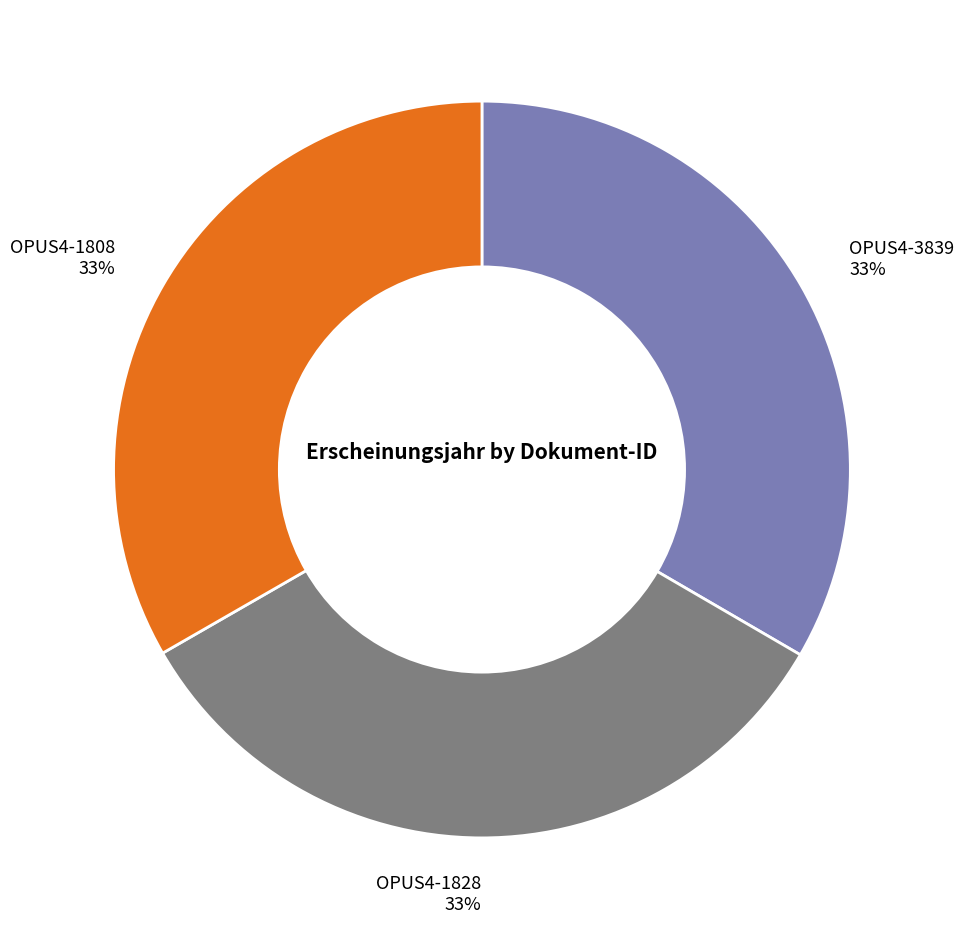

Does OPUS4-1808 account for over 50% of the chart?

No